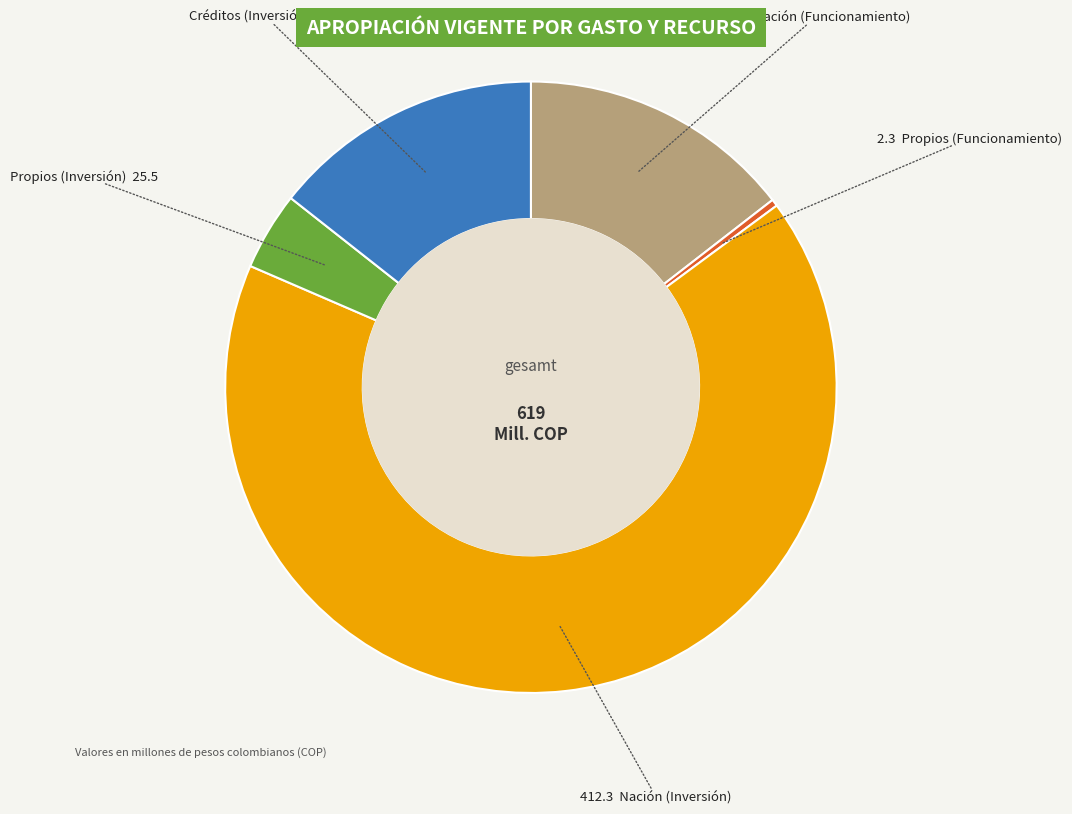

Count the number of slices in the pie.

5